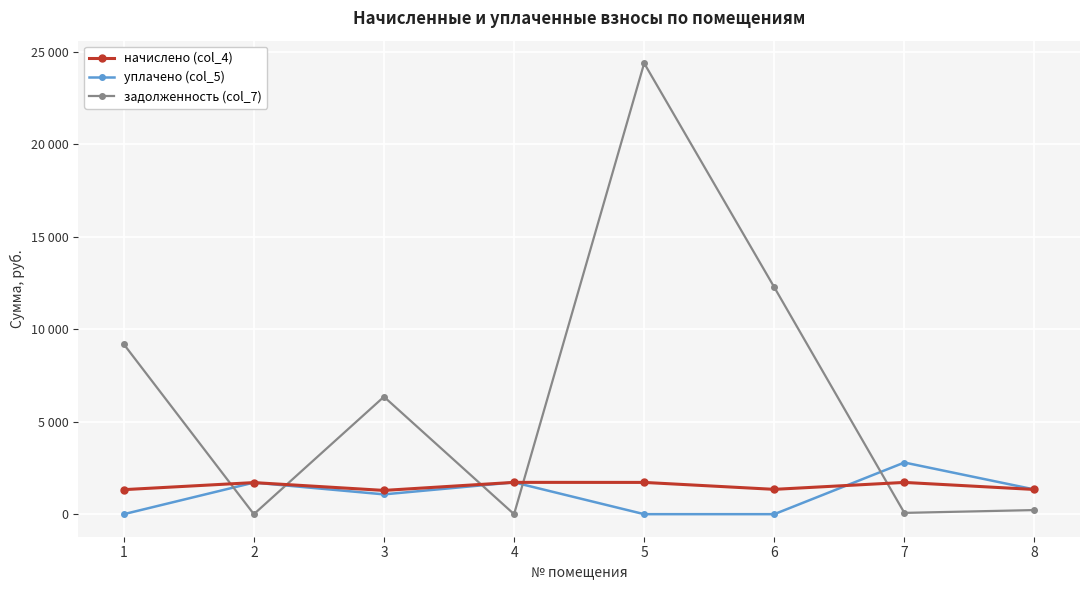

What is the average value of the задолженность (col_7) series?

6560.9